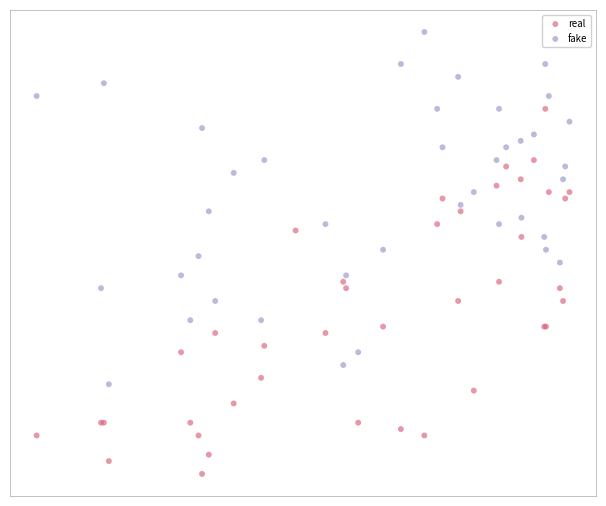

What are all the series names shown in the legend?

real, fake